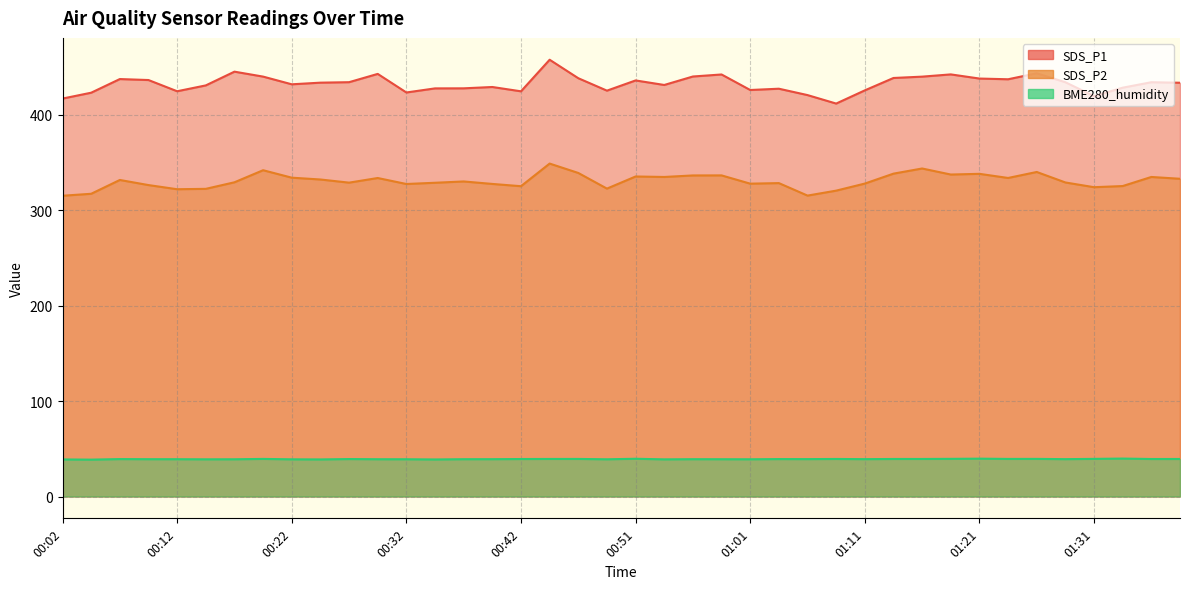

Is the value of SDS_P2 at 00:12 greater than the value of SDS_P1 at 00:59?

No